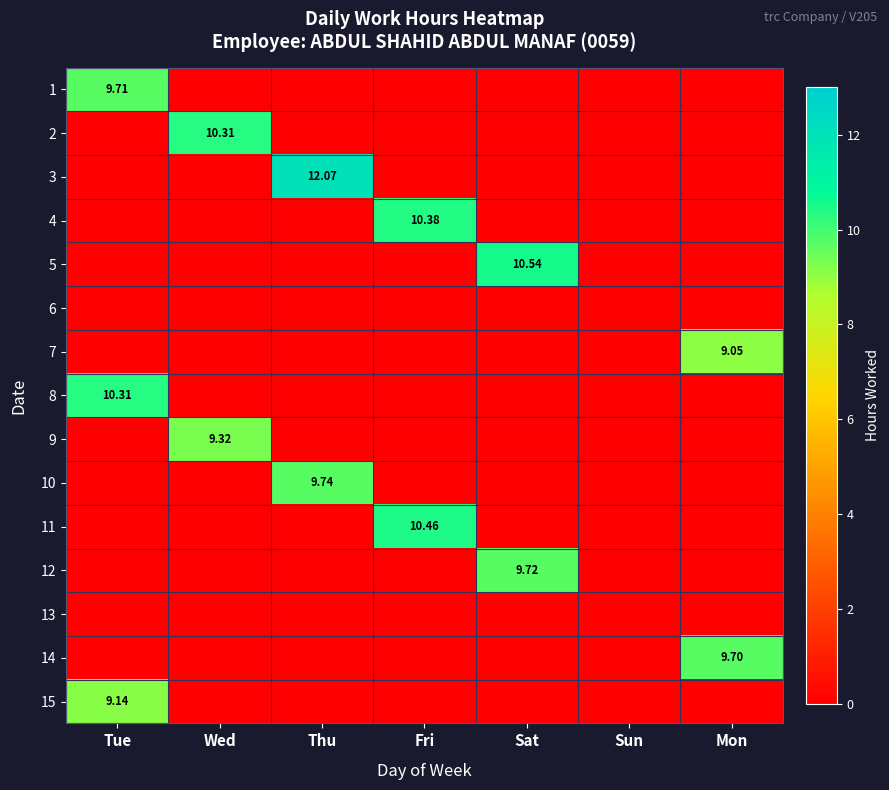

What is the highest value of the 11 series?

10.5